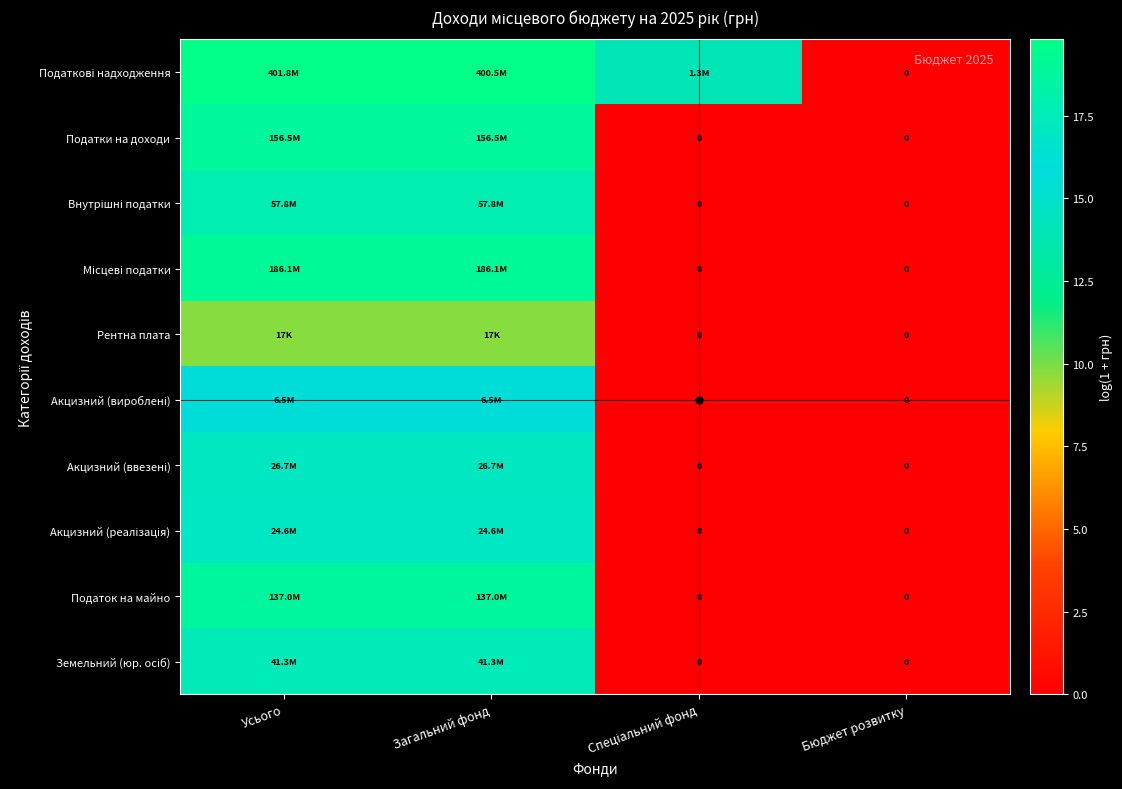

How many categories are shown in the chart?

4